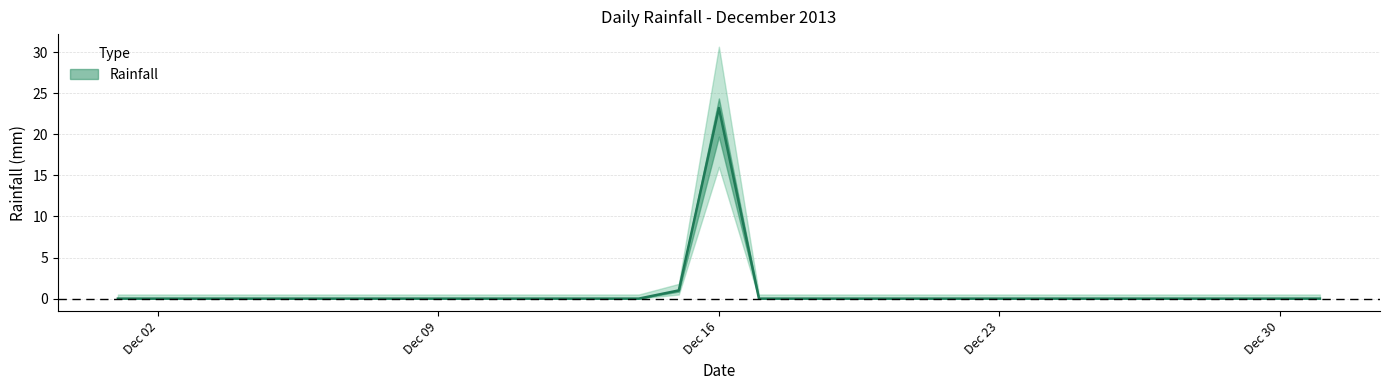

True or false: there are more than 1 points higher than both neighbors.

False